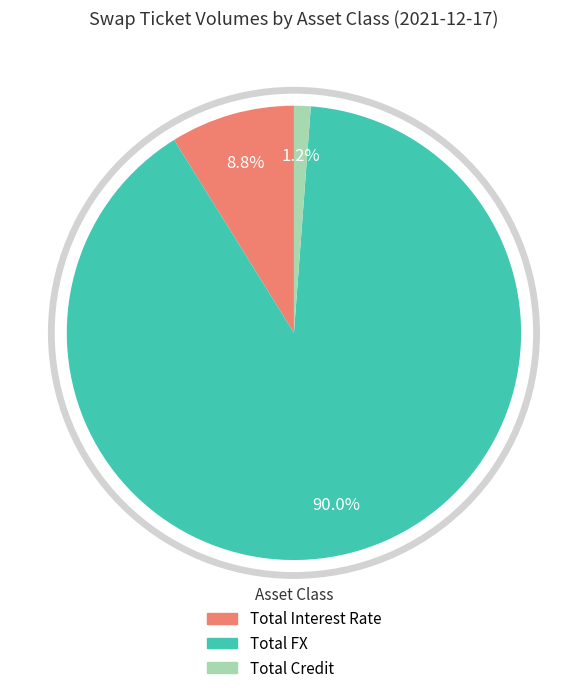

Is it true that Total FX is 83% of the pie?

False